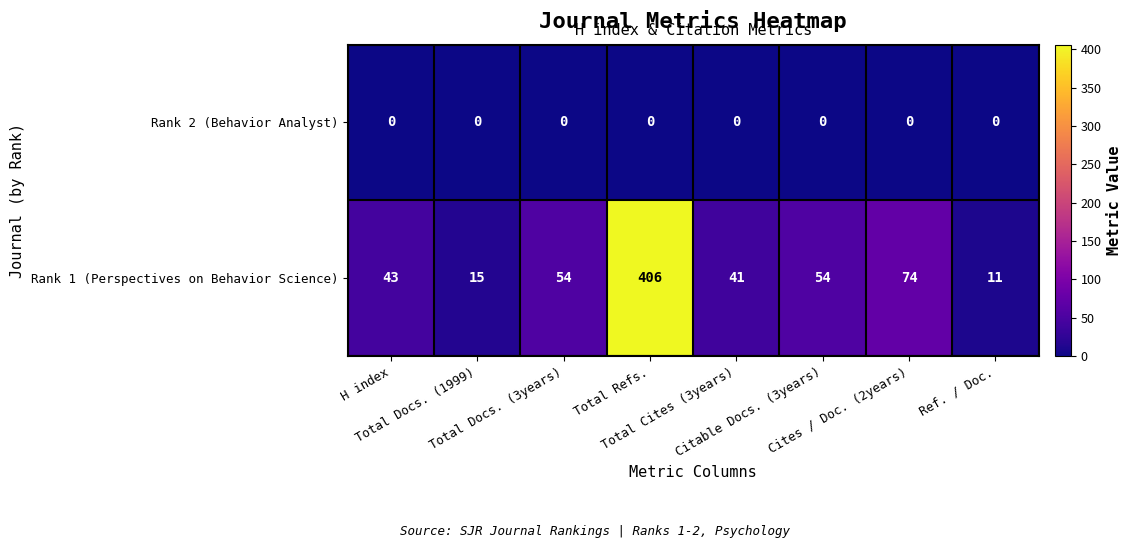

List the series in order of their overall mean, lowest first.

Rank 2 (Behavior Analyst), Rank 1 (Perspectives on Behavior Science)